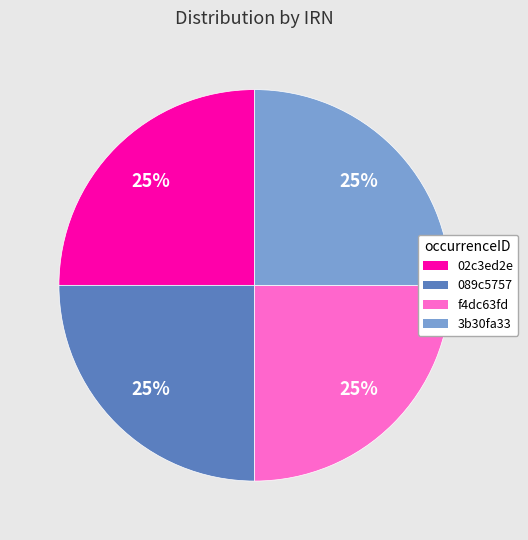

How many slices are in this pie chart?

4